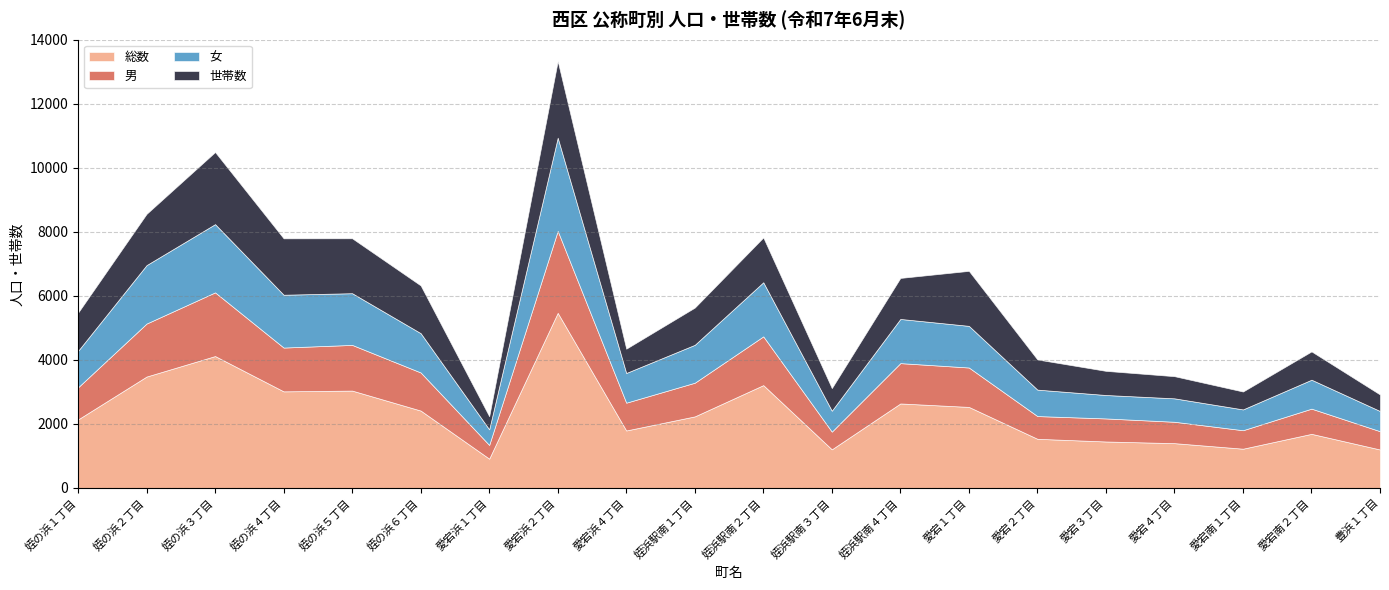

True or false: 男 has more than 1 interior local peaks.

True